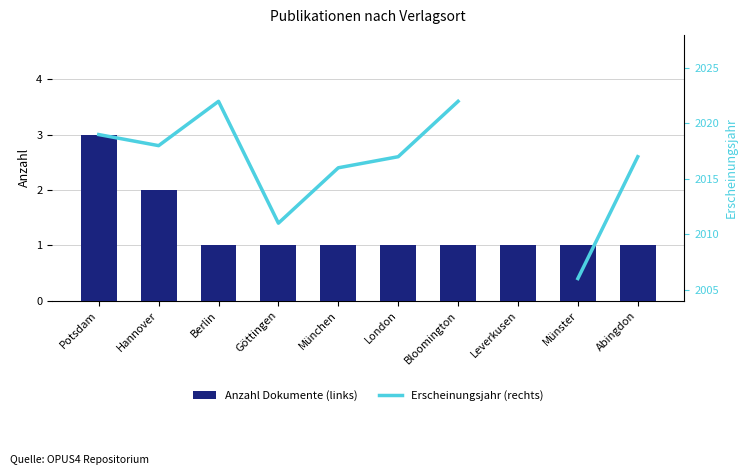

The Anzahl Dokumente (links) series shows 1 at Göttingen. True or false?

True